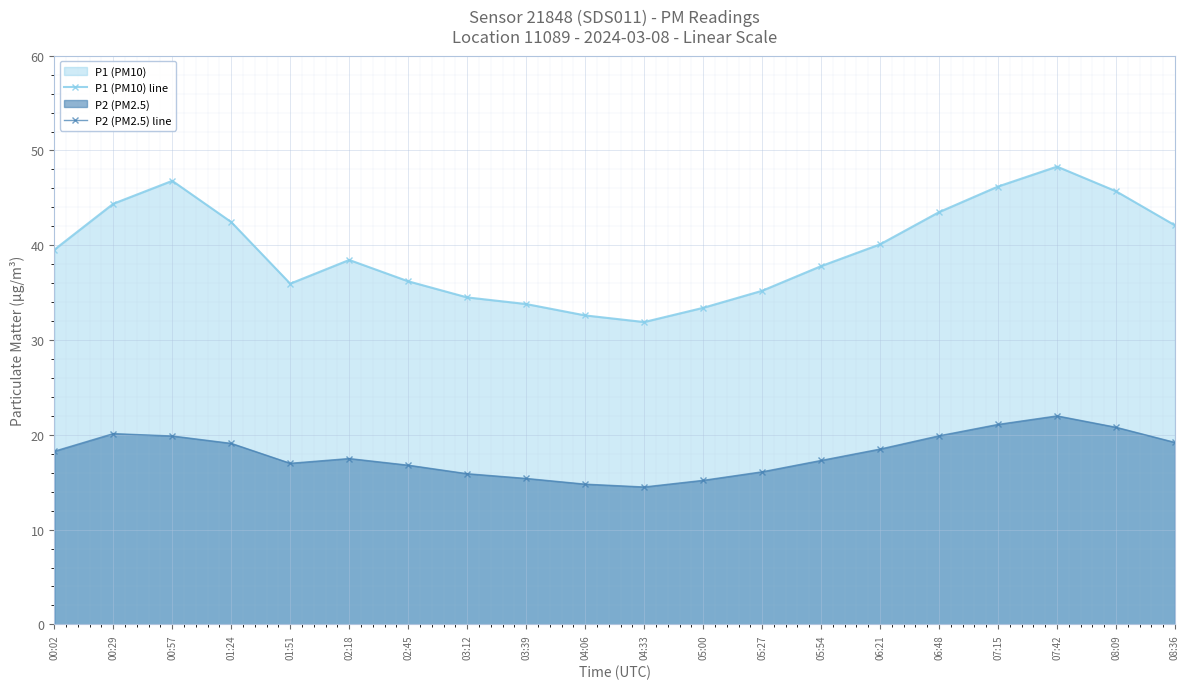

Rank the series at 05:54 from lowest to highest value.

P2 (PM2.5) line, P1 (PM10) line